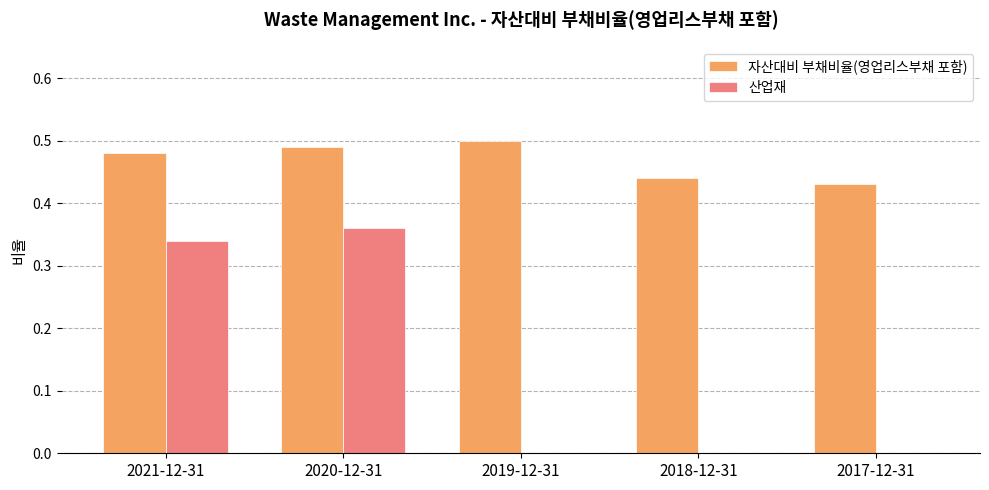

Count the number of data series in this chart.

2